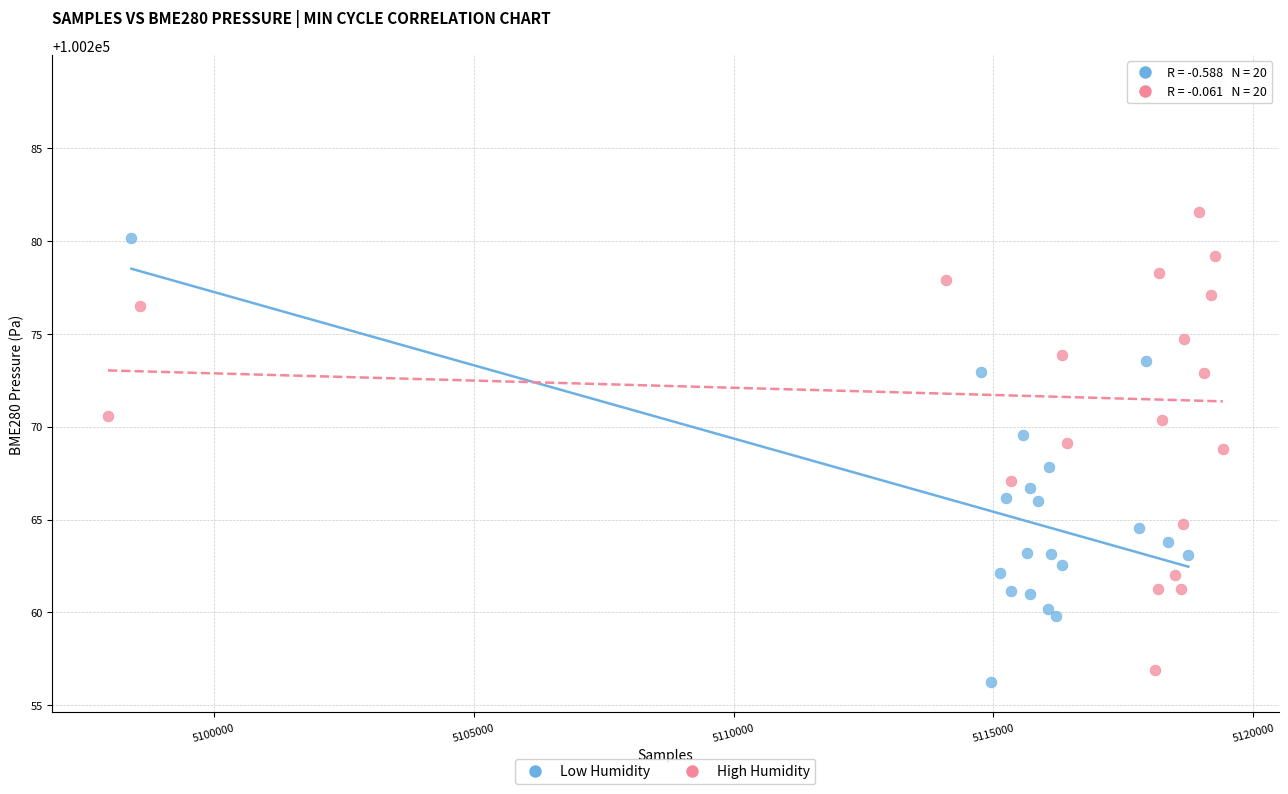

Which series contains the lowest Y value?

Low Humidity